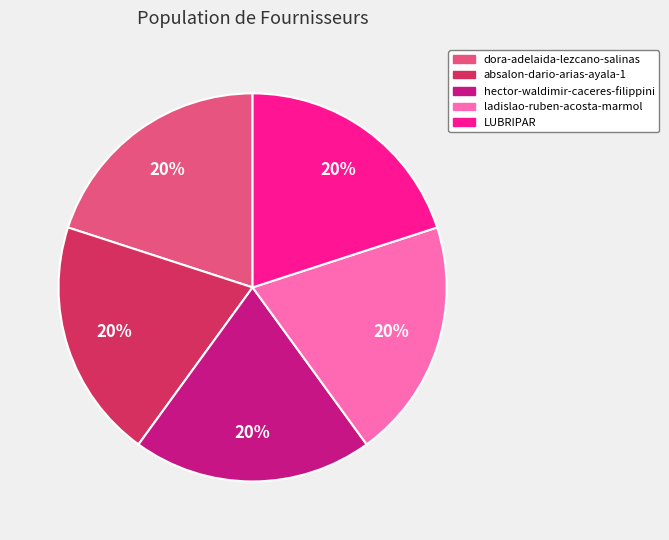

Combined, do hector-waldimir-caceres-filippini and LUBRIPAR account for over 50%?

No